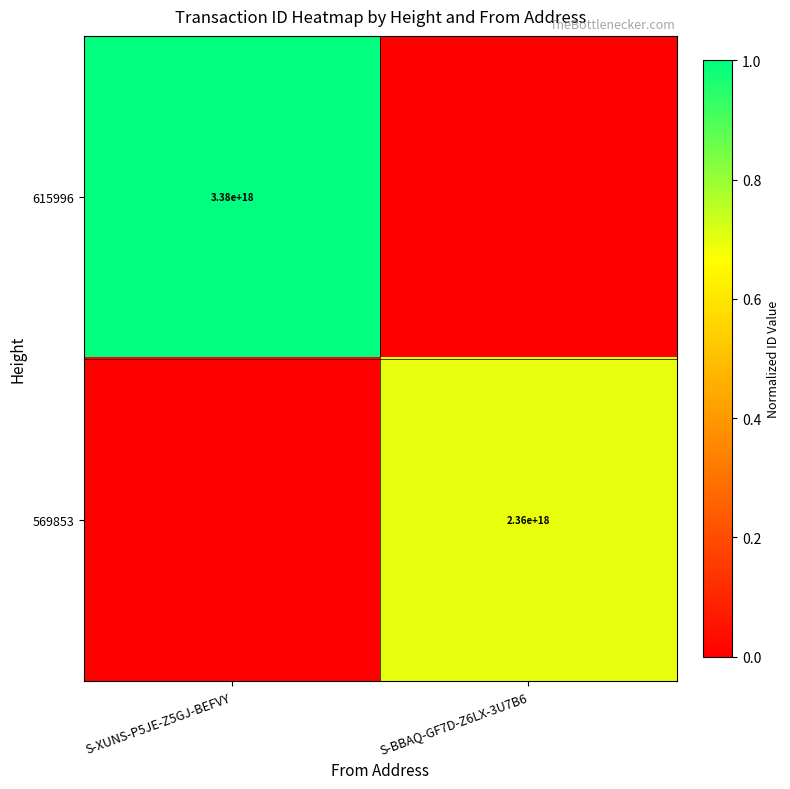

The value of 615996 at S-XUNS-P5JE-Z5GJ-BEFVY is 3380000000000000000. True or false?

True